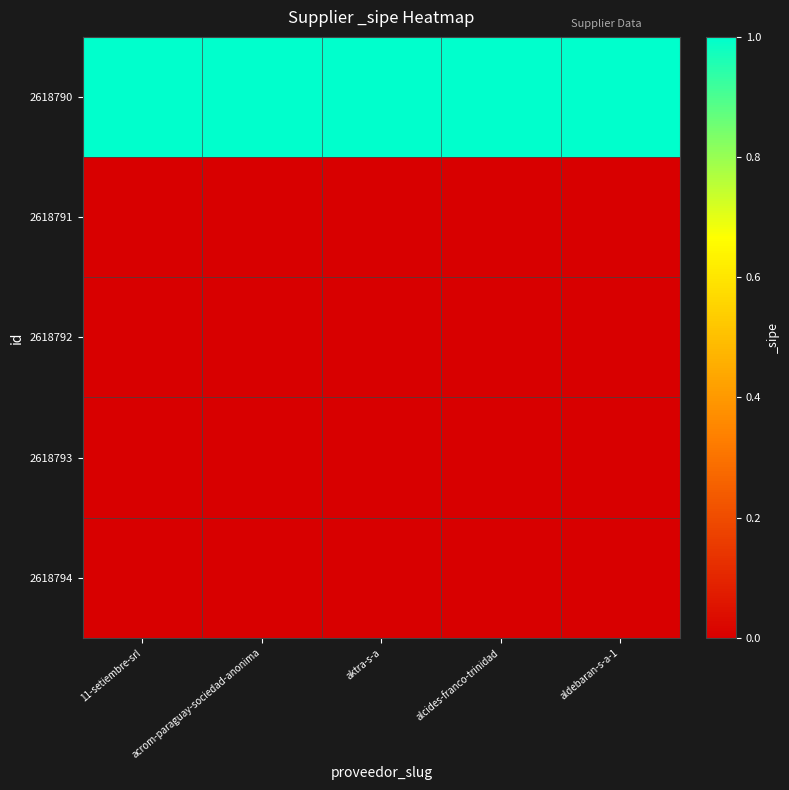

Reading right to left, extract all data points from this chart.

2618790: aldebaran-s-a-1=1	alcides-franco-trinidad=1	aktra-s-a=1	acrom-paraguay-sociedad-anonima=1	11-setiembre-srl=1
2618791: aldebaran-s-a-1=0	alcides-franco-trinidad=0	aktra-s-a=0	acrom-paraguay-sociedad-anonima=0	11-setiembre-srl=0
2618792: aldebaran-s-a-1=0	alcides-franco-trinidad=0	aktra-s-a=0	acrom-paraguay-sociedad-anonima=0	11-setiembre-srl=0
2618793: aldebaran-s-a-1=0	alcides-franco-trinidad=0	aktra-s-a=0	acrom-paraguay-sociedad-anonima=0	11-setiembre-srl=0
2618794: aldebaran-s-a-1=0	alcides-franco-trinidad=0	aktra-s-a=0	acrom-paraguay-sociedad-anonima=0	11-setiembre-srl=0